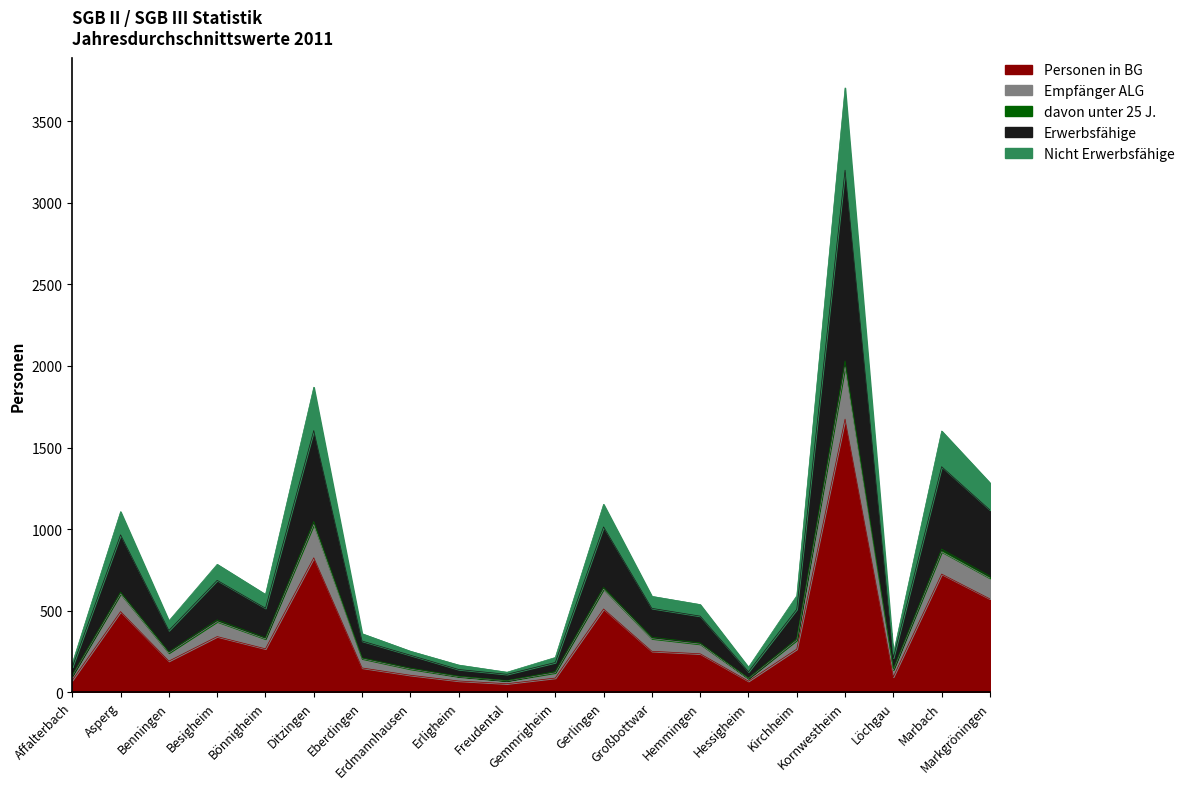

Does the chart have visible grid lines?

No